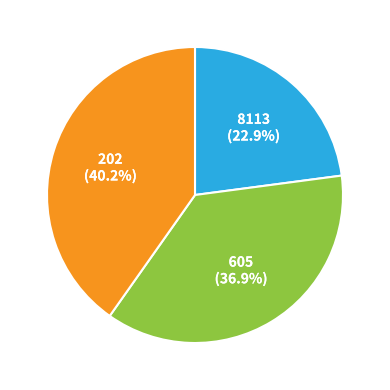

Does 8113 account for over 50% of the chart?

No